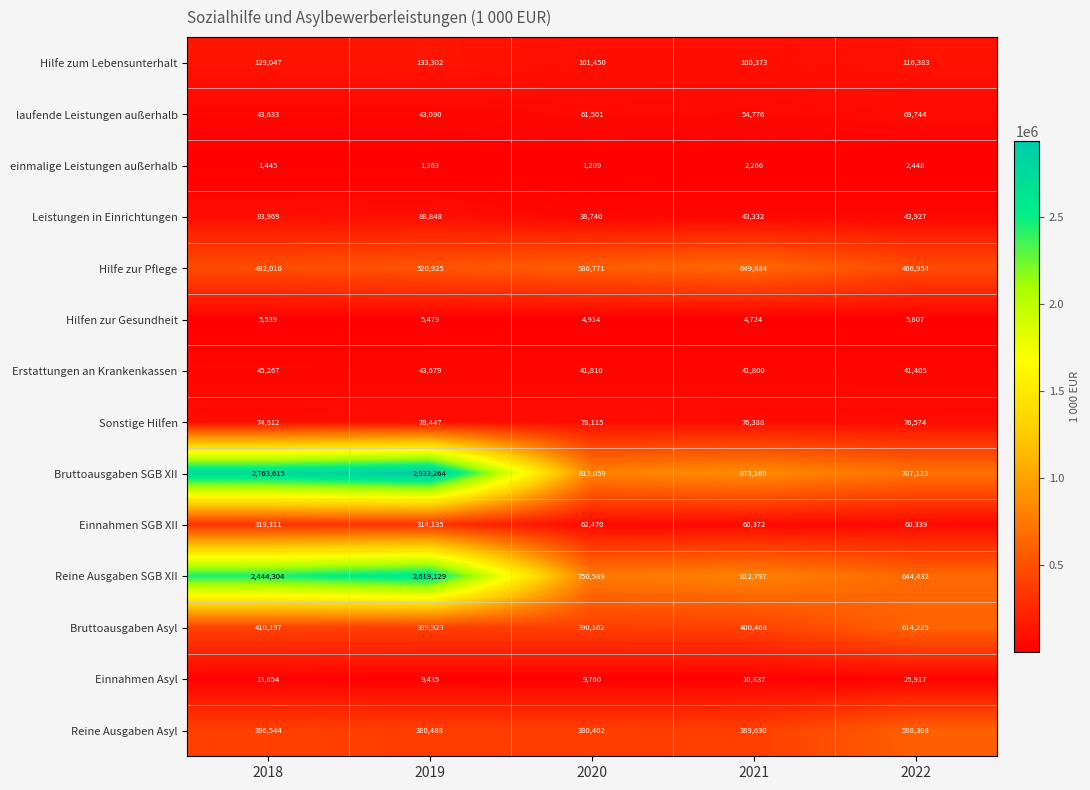

Count the number of data series in this chart.

14